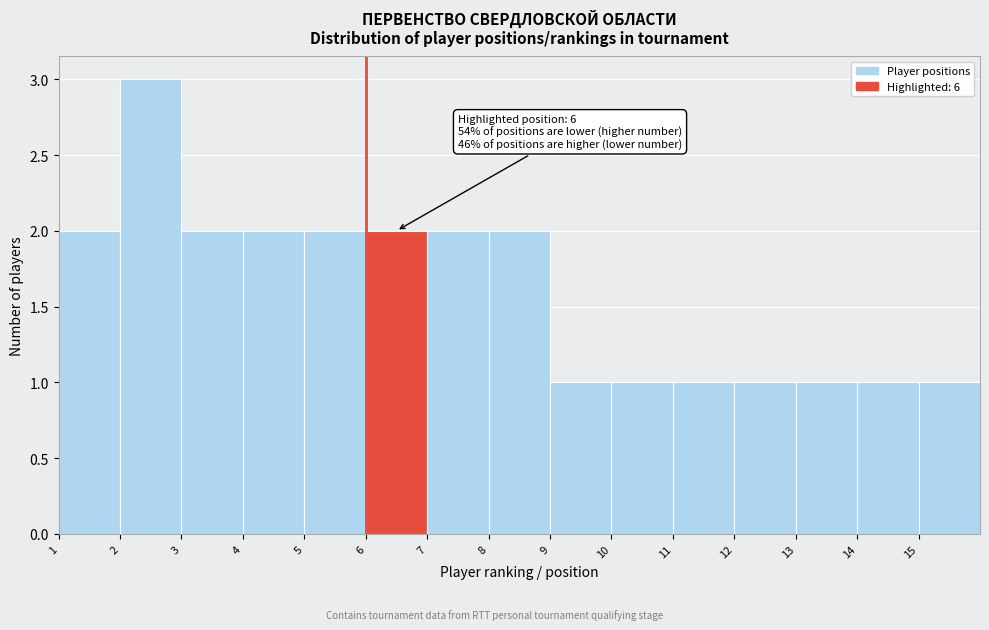

Which range on the x-axis has the tallest bar?

2 to 3